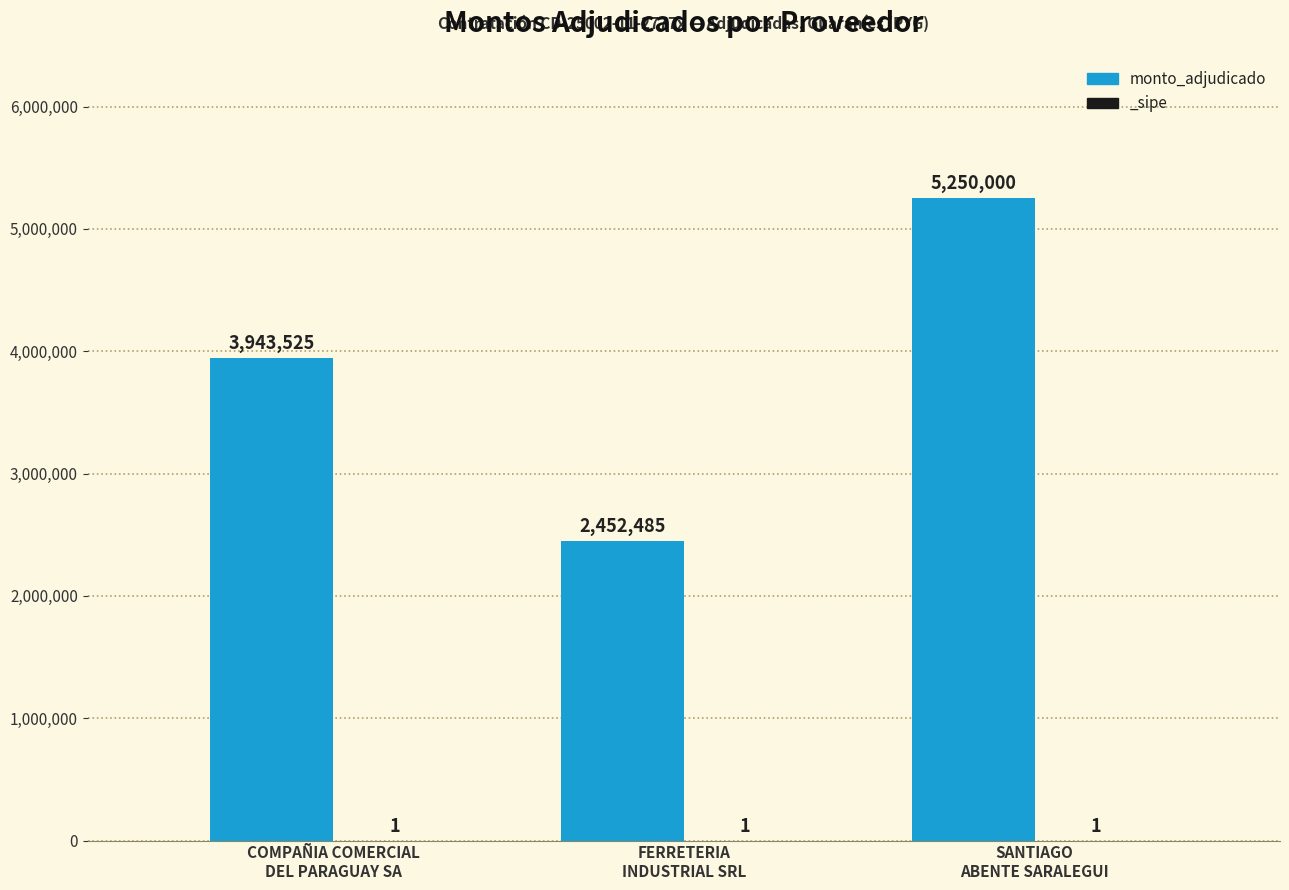

What is the ratio of the value at SANTIAGO
ABENTE SARALEGUI to the value at FERRETERIA
INDUSTRIAL SRL?

2.1